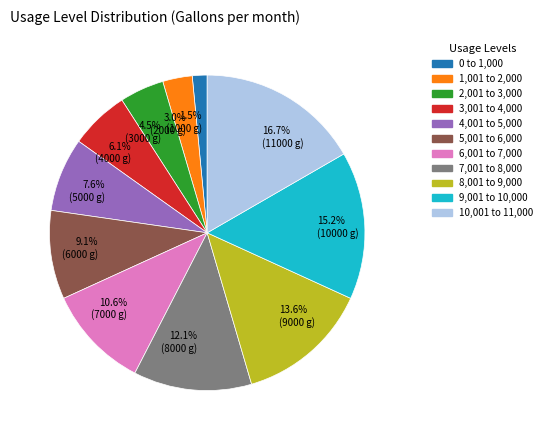

Does any single category account for the majority?

No